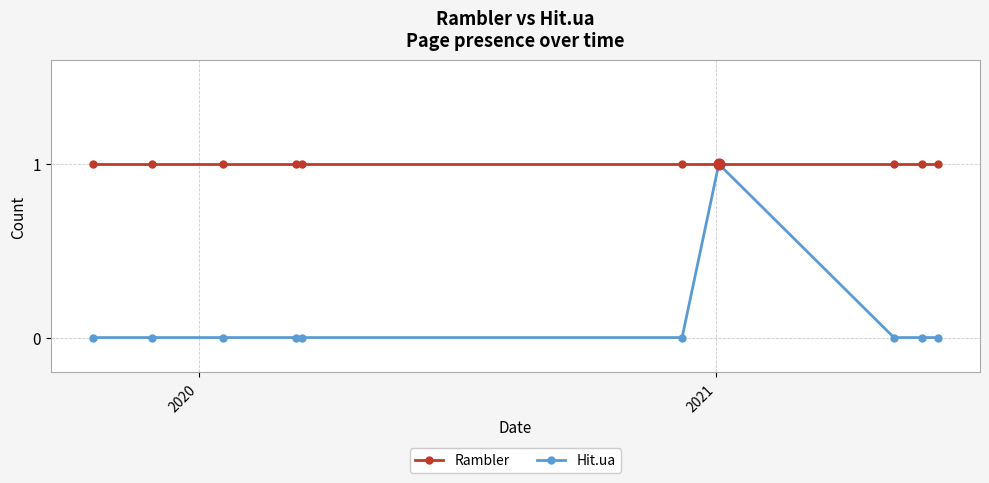

Which series has the largest total across all categories?

Rambler